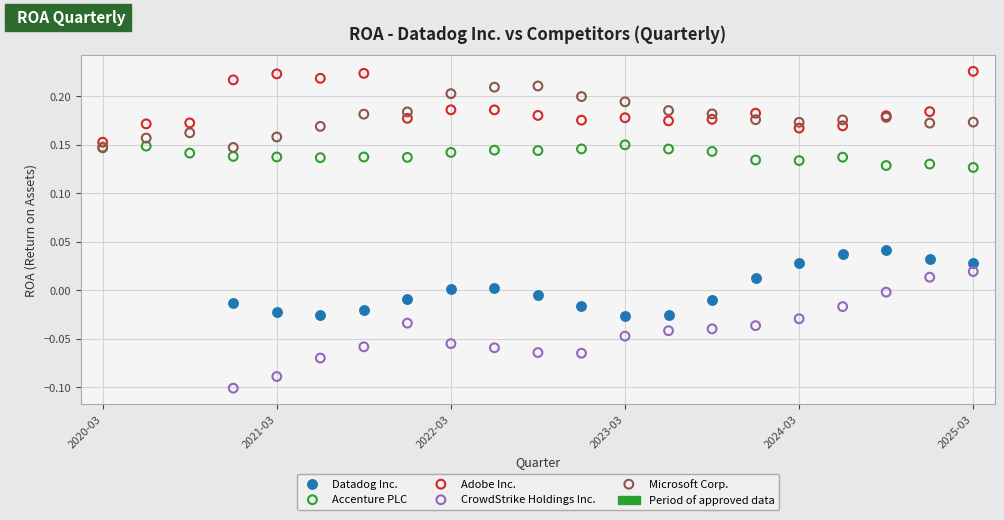

Which series contains the lowest Y value?

CrowdStrike Holdings Inc.